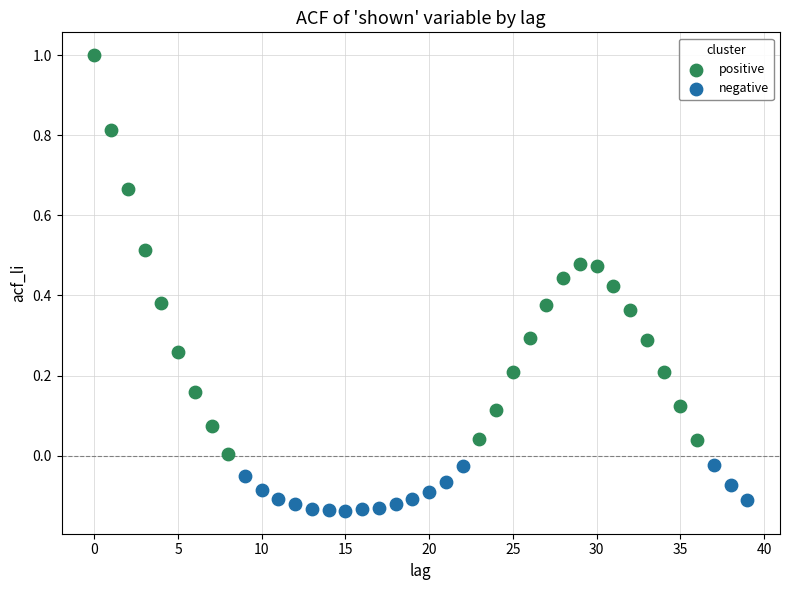

Which series reaches the minimum Y coordinate?

negative